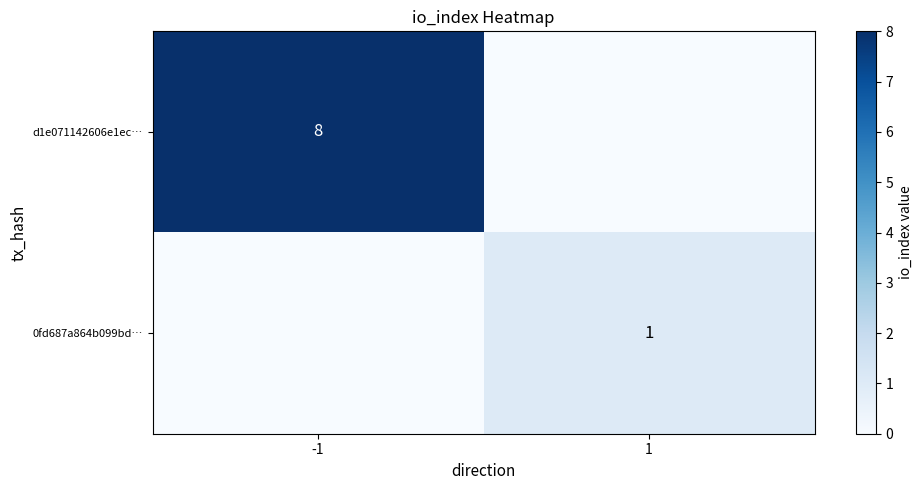

The d1e071142606e1ec… series shows 8 at -1. True or false?

True